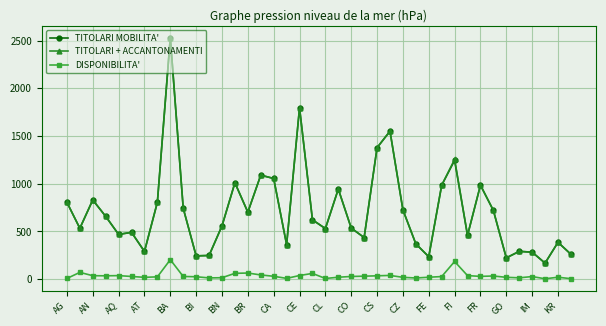

What is the greatest value displayed?

2530